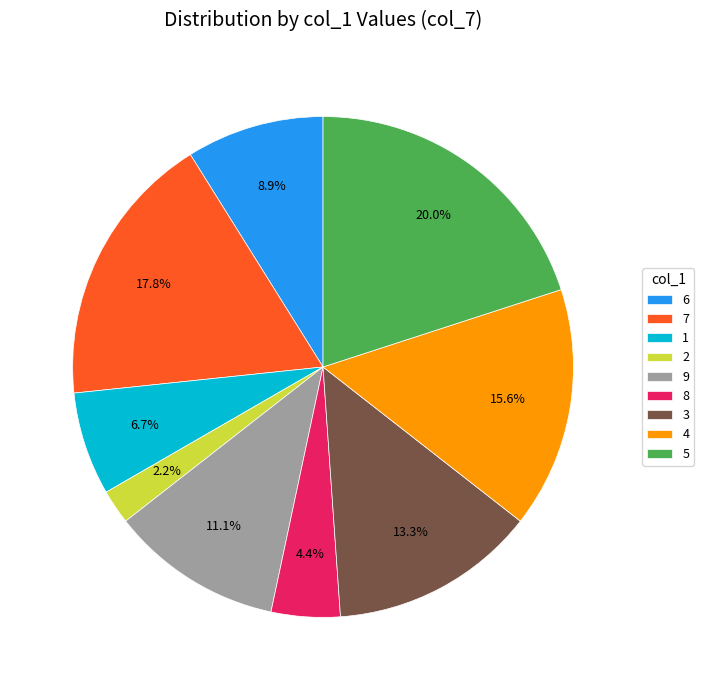

Does 6 represent more than half of the total?

No